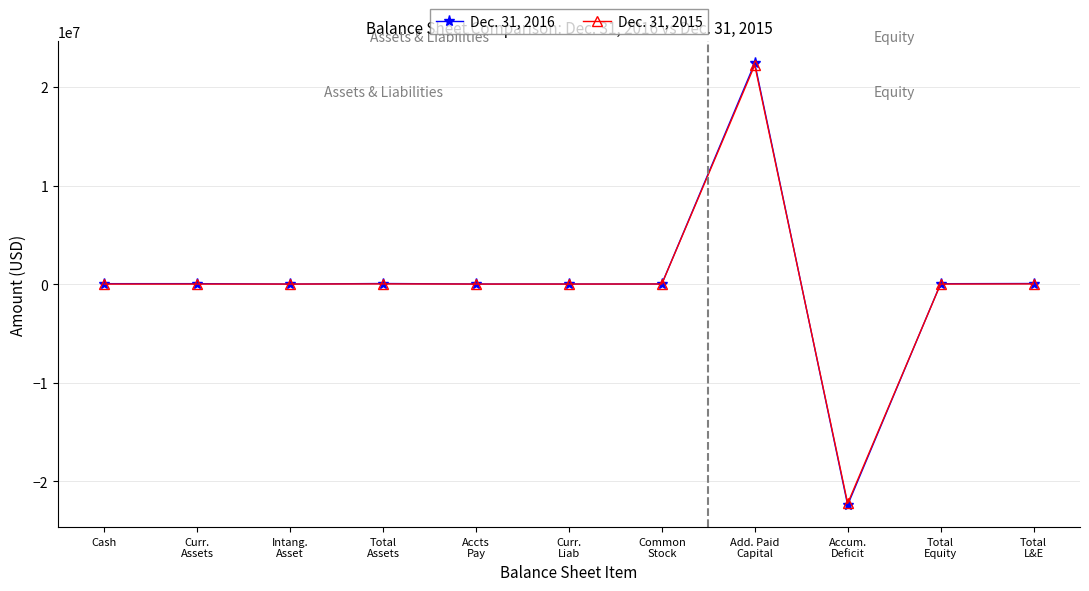

At Curr.
Liab, list the series in order from smallest to largest.

Dec. 31, 2015, Dec. 31, 2016